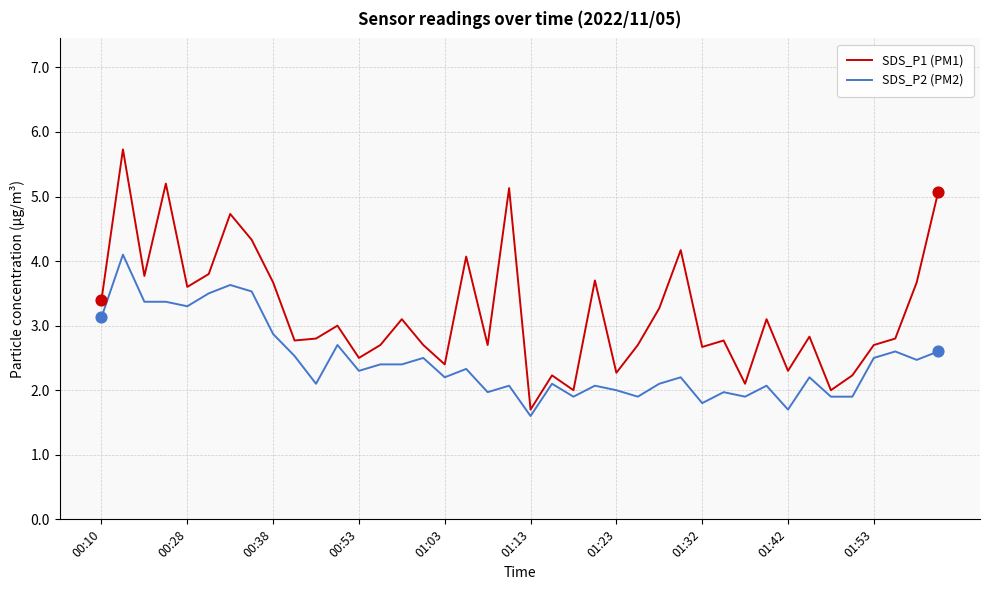

Which series has the widest spread of values?

SDS_P1 (PM1)